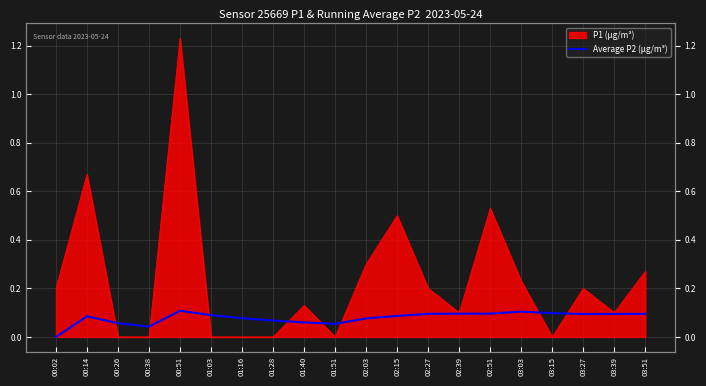

Reading right to left, list all the values displayed in this chart.

0.1	0.1	0.1	0.1	0.1	0.1	0.1	0.1	0.1	0.1	0.1	0.1	0.1	0.1	0.1	0.1	0.0	0.1	0.1	0.0